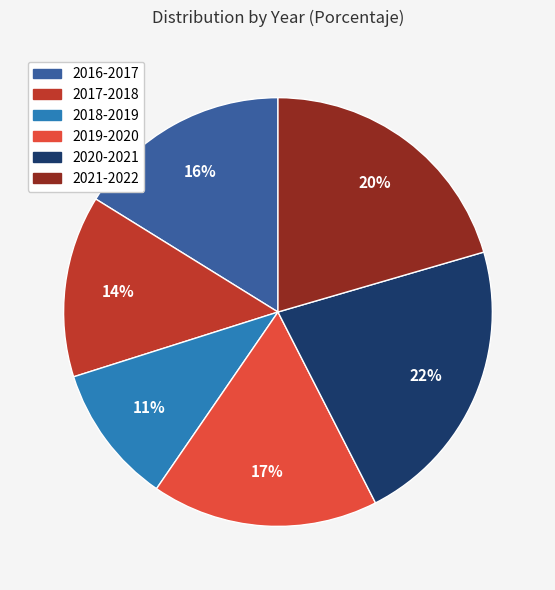

Rank the categories by value from highest to lowest.

2020-2021, 2021-2022, 2019-2020, 2016-2017, 2017-2018, 2018-2019